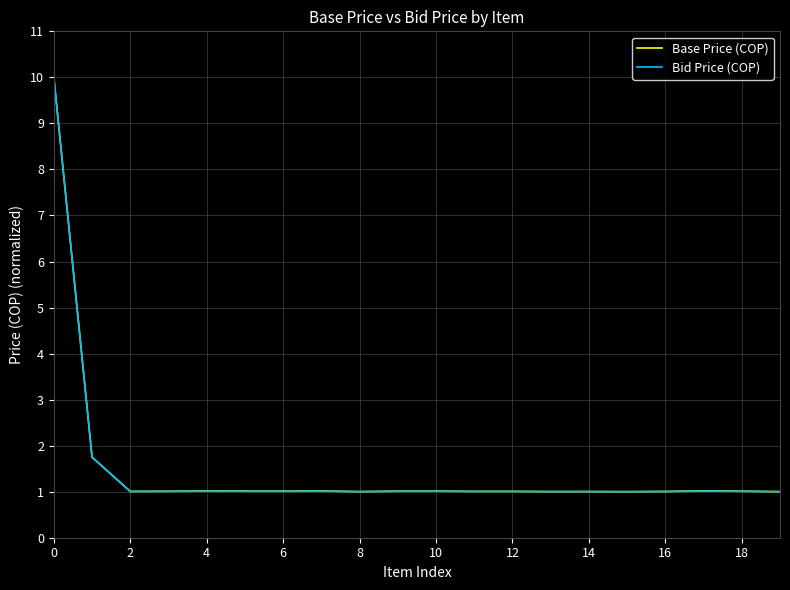

Which series has the largest range (max minus min)?

Bid Price (COP)